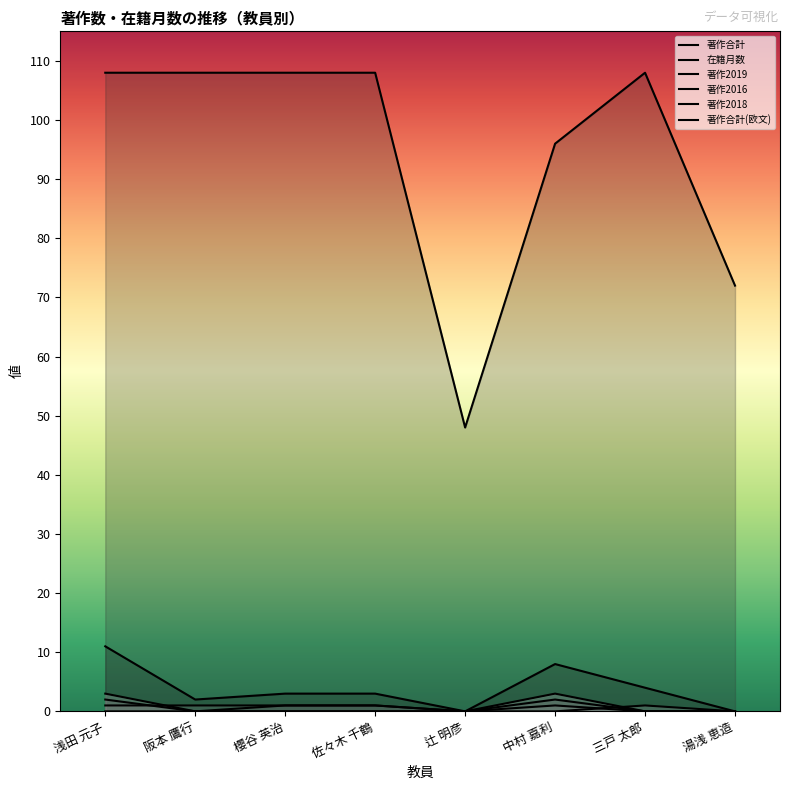

At which category does the chart reach its minimum across all series?

辻 明彦